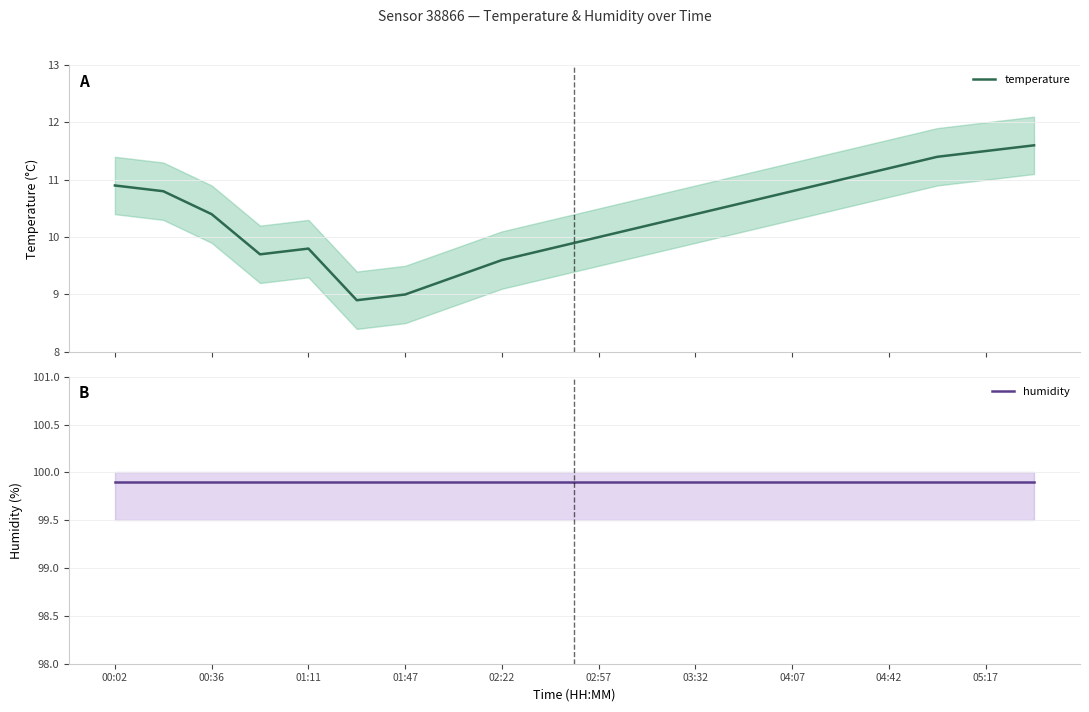

At which category is the sum across all series the highest?

19